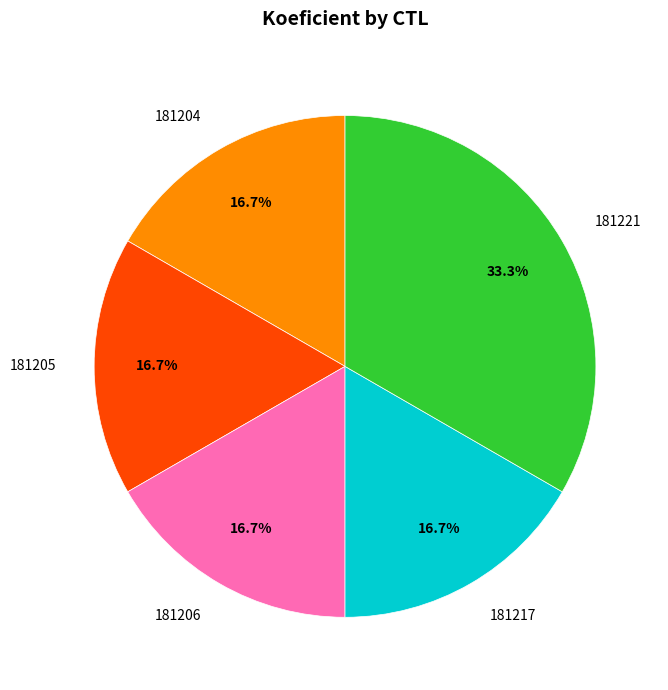

What portion of the pie excludes 181205?

83.3%